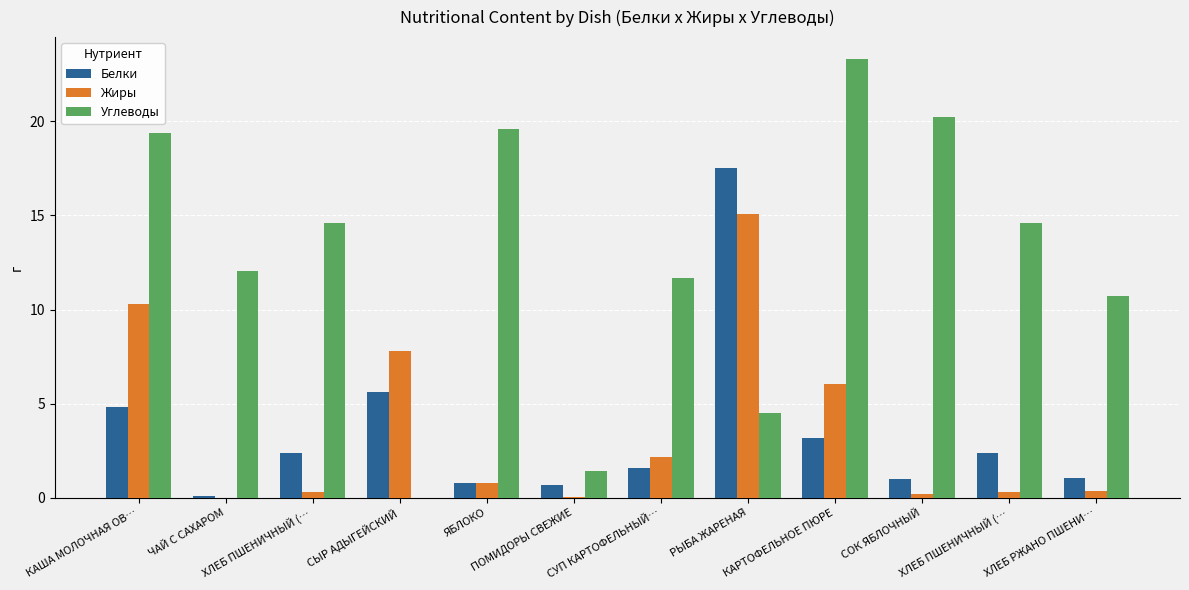

What is the total value across all series at СУП КАРТОФЕЛЬНЫЙ…?

15.4